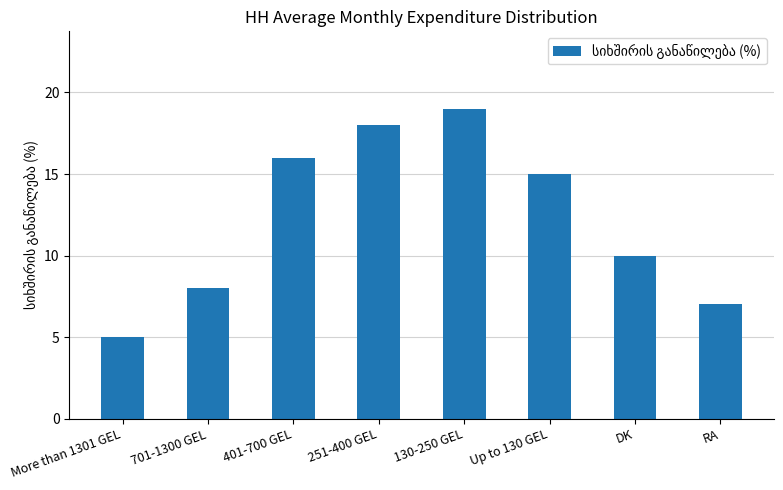

Reading left to right, what are all the values shown in this chart?

More than 1301 GEL=5	701-1300 GEL=8	401-700 GEL=16	251-400 GEL=18	130-250 GEL=19	Up to 130 GEL=15	DK=10	RA=7